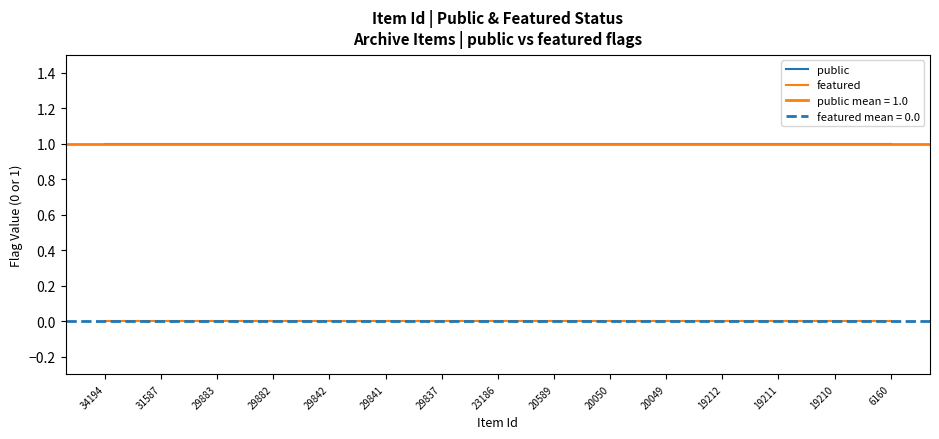

At which label does featured reach its peak?

34194